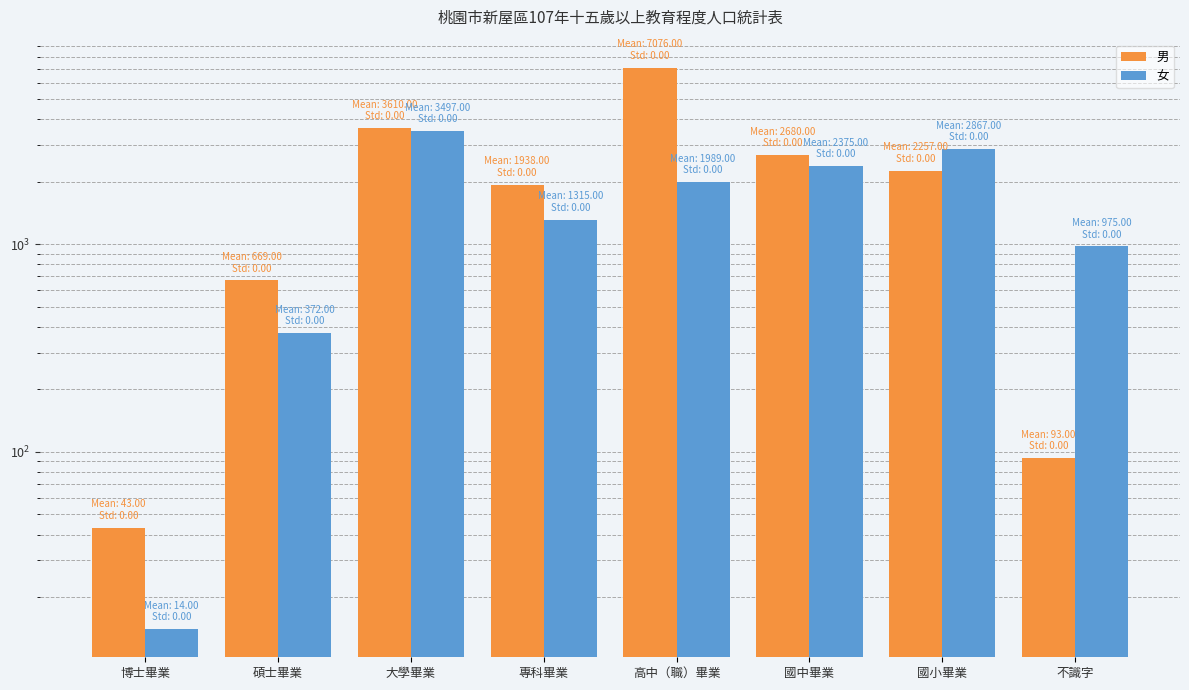

What is the difference between the maximum and minimum values in the 女 series?

3483